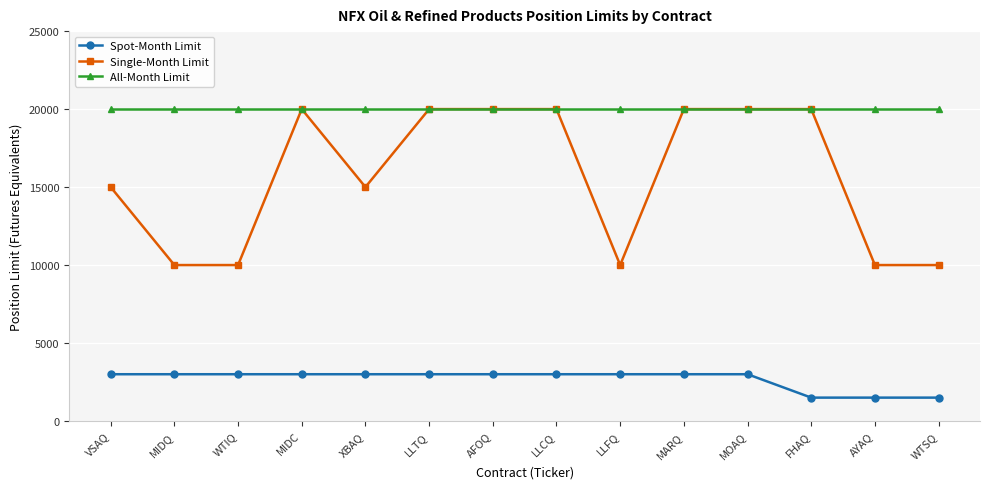

What is the average value of the Single-Month Limit series?

15714